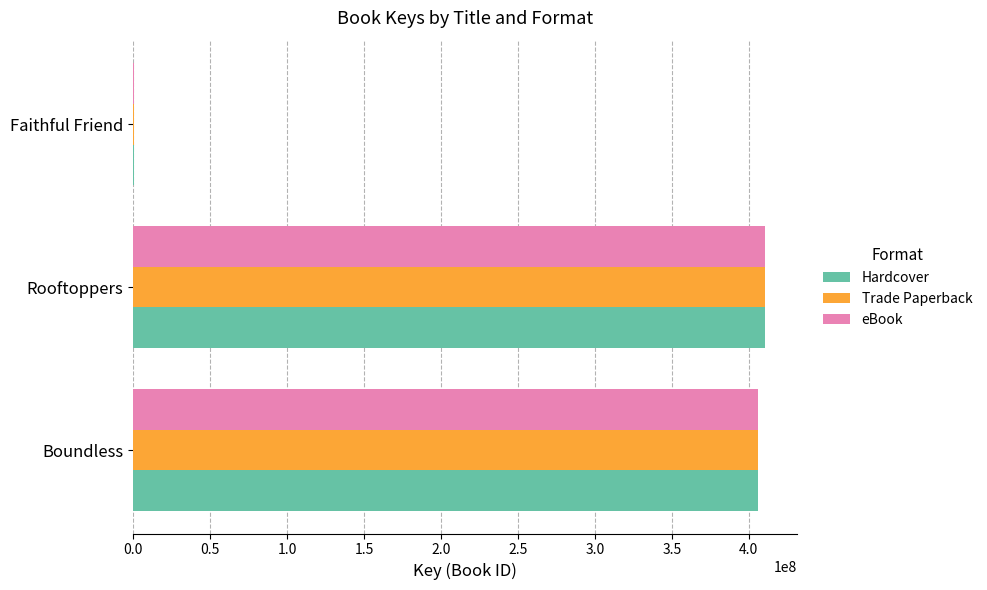

Is the value of Hardcover at Faithful Friend greater than the value of eBook at Rooftoppers?

No